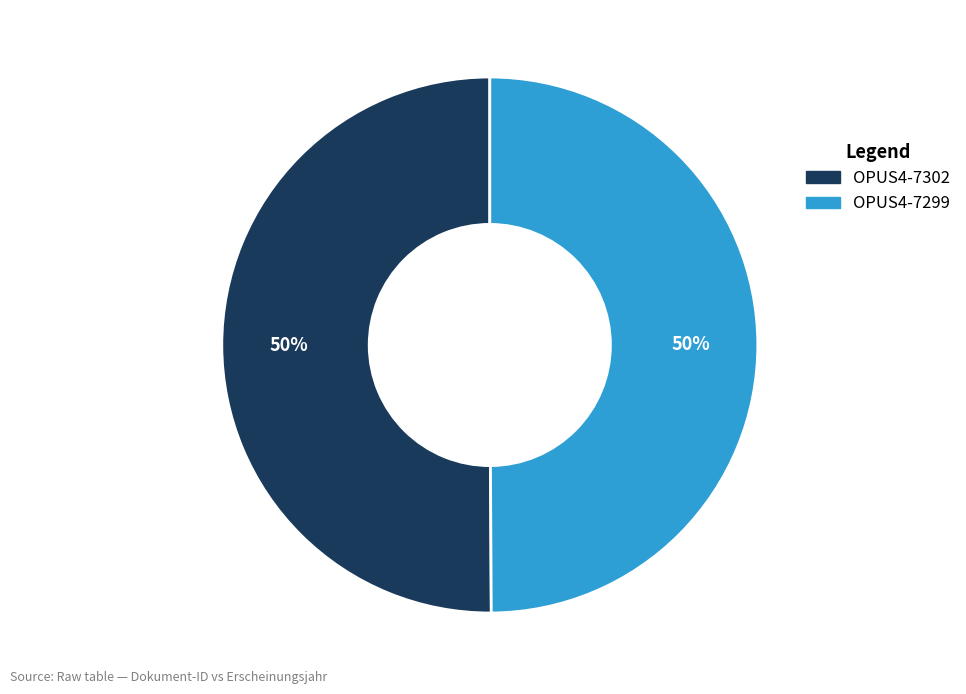

The OPUS4-7299 slice represents 43% of the pie. True or false?

False